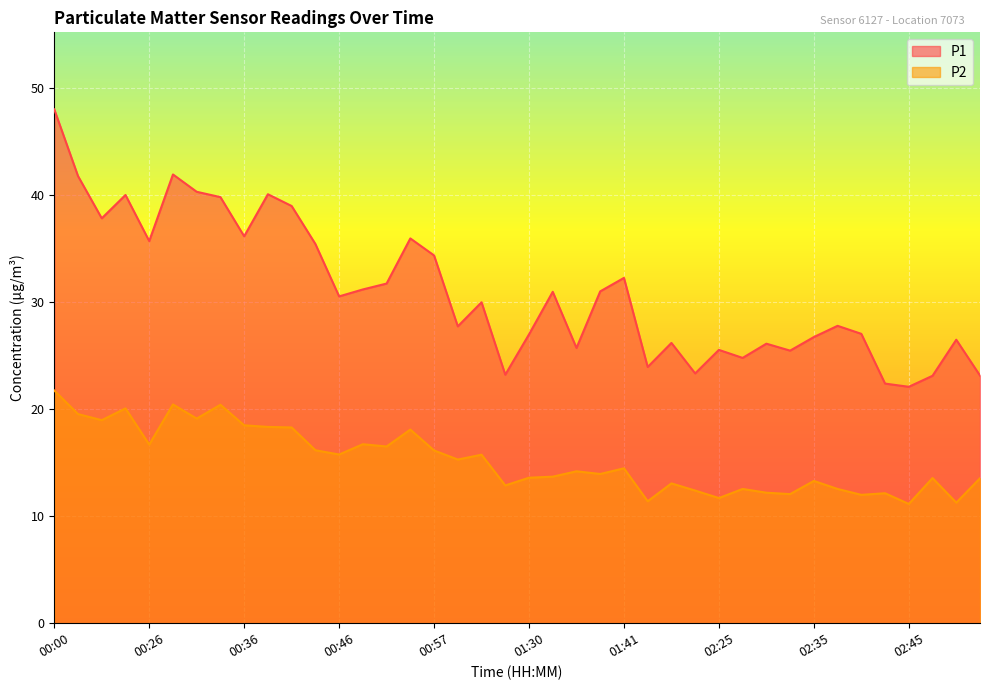

What position from the right is 00:21?

38